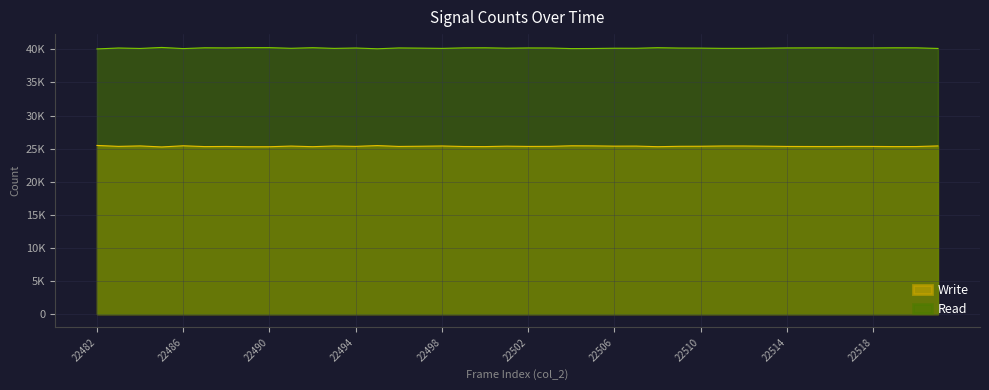

Does the chart display data point markers on the line(s)?

No